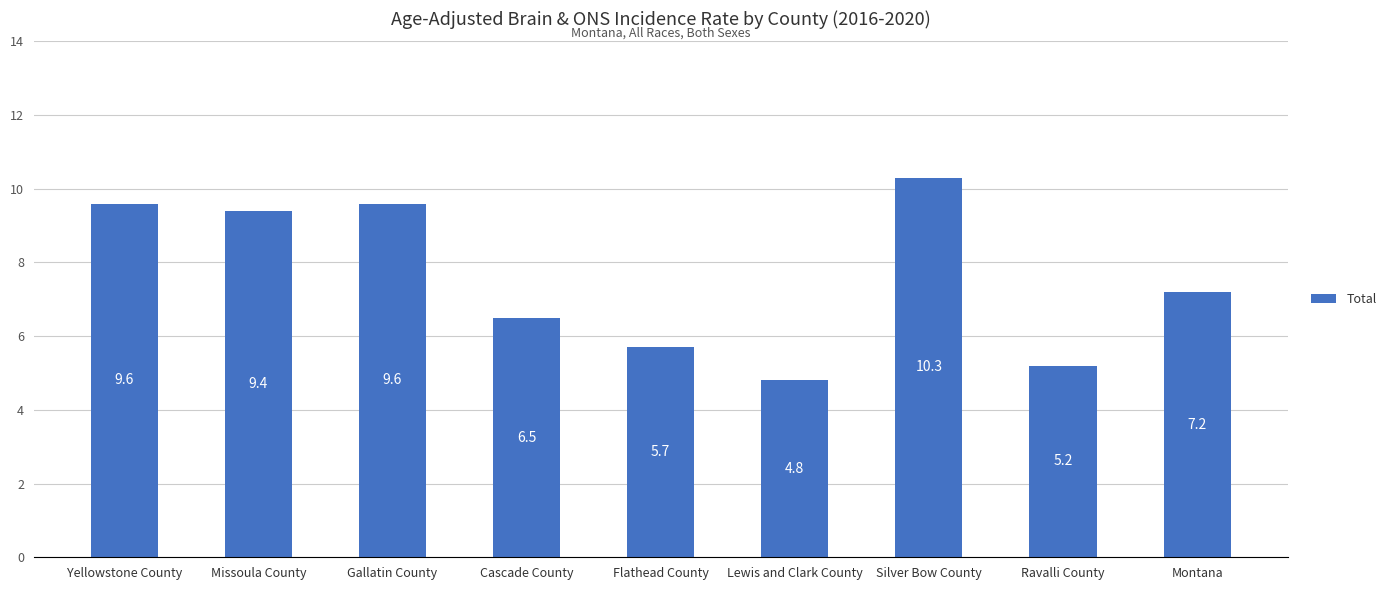

What is the difference between the maximum and minimum values?

5.5